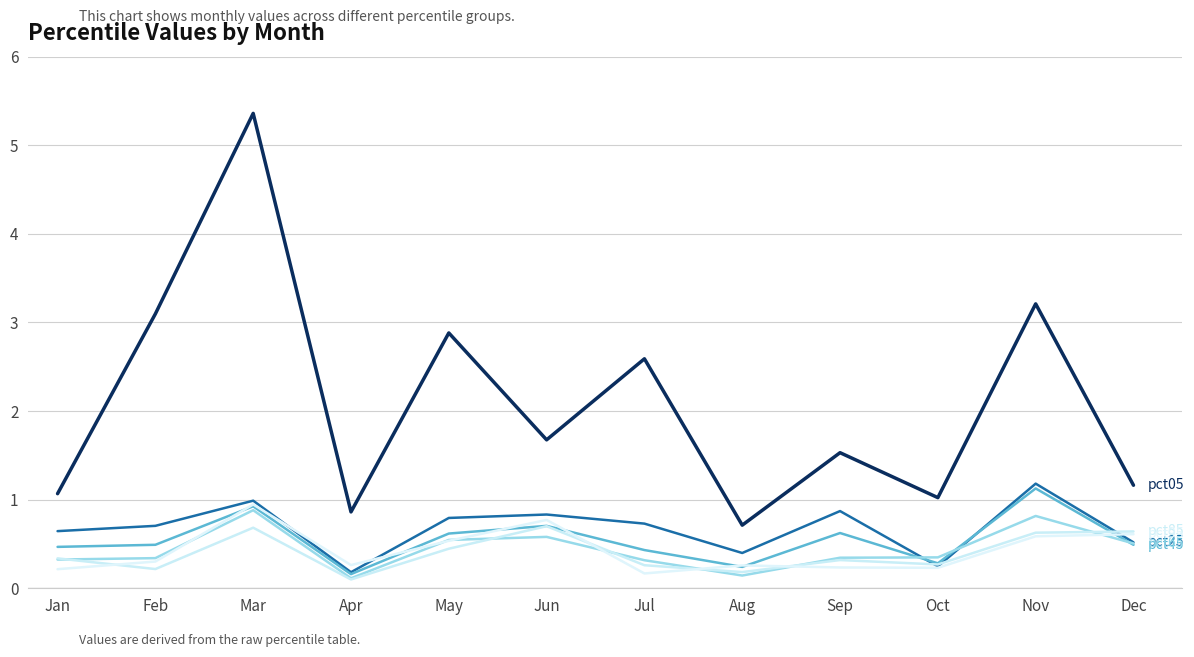

At which category does the chart reach its peak across all series?

Mar